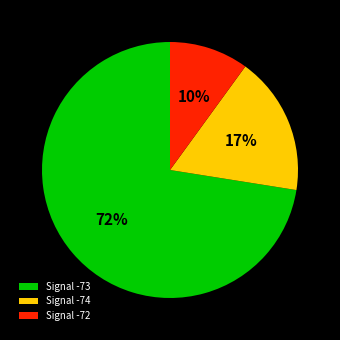

Count the number of slices in the pie.

3